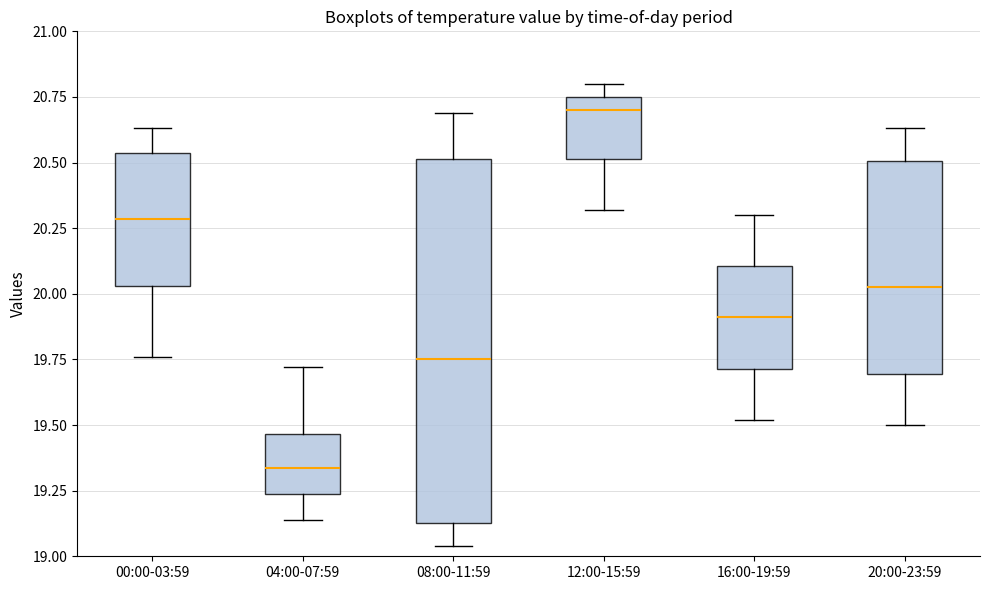

Reading left to right, read every box against the y-axis: the position of its median line, the range the box covers, and the ends of its whiskers. The values are not printed on the chart, so give them approximately, as read against the axis.

00:00-03:59: median 20.30, box 20.05 to 20.55, whiskers 19.75 to 20.65
04:00-07:59: median 19.35, box 19.25 to 19.45, whiskers 19.15 to 19.70
08:00-11:59: median 19.75, box 19.15 to 20.50, whiskers 19.05 to 20.70
12:00-15:59: median 20.70, box 20.50 to 20.75, whiskers 20.30 to 20.80
16:00-19:59: median 19.90, box 19.70 to 20.10, whiskers 19.50 to 20.30
20:00-23:59: median 20.05, box 19.70 to 20.50, whiskers 19.50 to 20.65